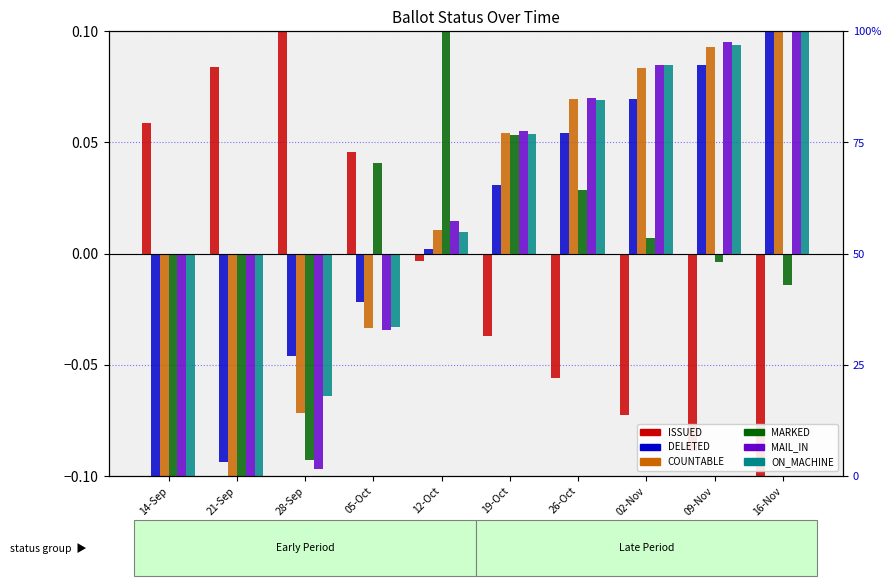

The COUNTABLE series shows 0.1 at 09-Nov. True or false?

True